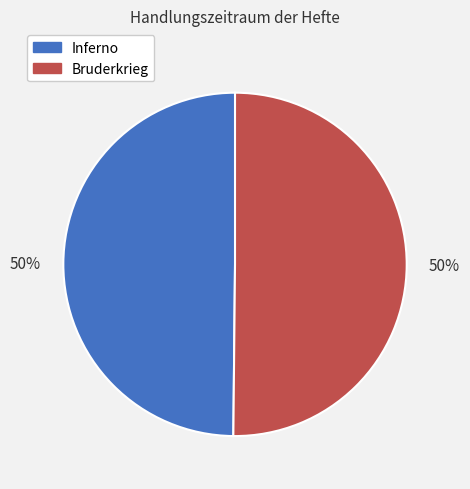

Approximately how many times larger is the value at Bruderkrieg compared to Inferno?

1.0